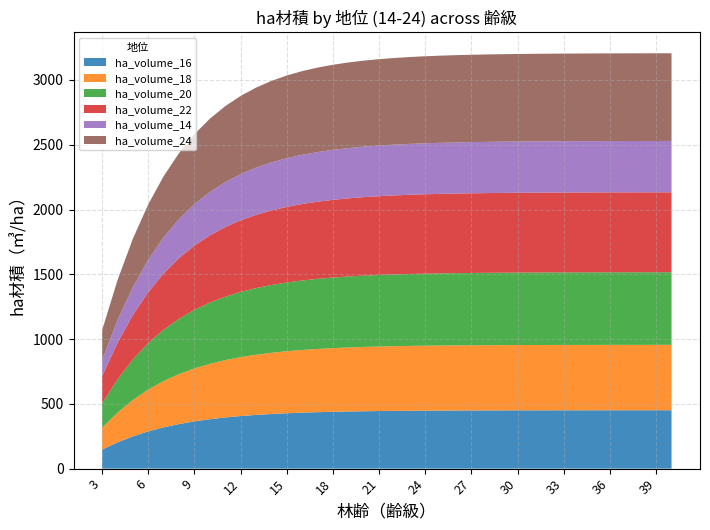

Reading left to right, extract all data points from this chart.

ha_volume_16: 3=146.9	4=202.6	5=249.2	6=287.5	7=318.8	8=344.2	9=364.8	10=381.5	11=395.0	12=405.9	13=414.7	14=421.8	15=427.5	16=432.0	17=435.7	18=438.7	19=441.1	20=443.0	21=444.5	22=445.7	23=446.7	24=447.5	25=448.1	26=448.6	27=449.0	28=449.4	29=449.6	30=449.8	31=450.0	32=450.1	33=450.2	34=450.3	35=450.4	36=450.5	37=450.5	38=450.5	39=450.6	40=450.6
ha_volume_18: 3=168.1	4=229.7	5=281.1	6=323.3	7=357.7	8=385.8	9=408.7	10=427.3	11=442.3	12=454.5	13=464.4	14=472.4	15=478.8	16=484.0	17=488.1	18=491.5	19=494.1	20=496.3	21=498.0	22=499.4	23=500.5	24=501.4	25=502.2	26=502.7	27=503.2	28=503.6	29=503.9	30=504.1	31=504.3	32=504.4	33=504.6	34=504.7	35=504.7	36=504.8	37=504.8	38=504.9	39=504.9	40=504.9
ha_volume_20: 3=189.0	4=256.4	5=312.3	6=358.3	7=396.1	8=427.0	9=452.3	10=472.9	11=489.7	12=503.3	13=514.4	14=523.3	15=530.6	16=536.4	17=541.1	18=544.9	19=547.9	20=550.4	21=552.3	22=553.9	23=555.2	24=556.2	25=557.0	26=557.7	27=558.2	28=558.6	29=559.0	30=559.2	31=559.4	32=559.6	33=559.8	34=559.9	35=560.0	36=560.0	37=560.1	38=560.1	39=560.2	40=560.2
ha_volume_22: 3=209.6	4=282.5	5=343.0	6=392.9	7=434.1	8=468.0	9=495.9	10=518.8	11=537.5	12=552.8	13=565.2	14=575.3	15=583.5	16=590.1	17=595.4	18=599.7	19=603.2	20=606.0	21=608.2	22=610.0	23=611.5	24=612.6	25=613.6	26=614.3	27=614.9	28=615.4	29=615.8	30=616.1	31=616.3	32=616.5	33=616.7	34=616.8	35=616.9	36=617.0	37=617.1	38=617.1	39=617.2	40=617.2
ha_volume_14: 3=125.5	4=174.9	5=216.6	6=250.9	7=279.0	8=301.7	9=320.2	10=335.1	11=347.1	12=356.8	13=364.6	14=370.9	15=375.9	16=379.9	17=383.2	18=385.8	19=387.9	20=389.6	21=390.9	22=392.0	23=392.9	24=393.6	25=394.1	26=394.6	27=394.9	28=395.2	29=395.5	30=395.6	31=395.8	32=395.9	33=396.0	34=396.1	35=396.1	36=396.2	37=396.2	38=396.3	39=396.3	40=396.3
ha_volume_24: 3=230.0	4=308.2	5=373.2	6=427.2	7=472.0	8=509.2	9=540.0	10=565.4	11=586.4	12=603.5	13=617.6	14=629.0	15=638.3	16=645.9	17=652.0	18=656.9	19=660.9	20=664.1	21=666.6	22=668.7	23=670.4	24=671.7	25=672.8	26=673.6	27=674.3	28=674.9	29=675.3	30=675.7	31=676.0	32=676.2	33=676.4	34=676.5	35=676.6	36=676.7	37=676.8	38=676.9	39=676.9	40=677.0